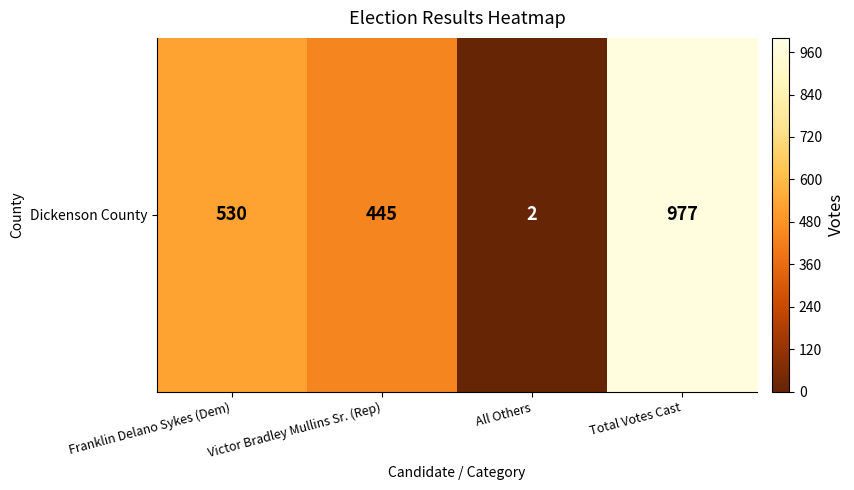

True or false: the data shows 2 at All Others.

True